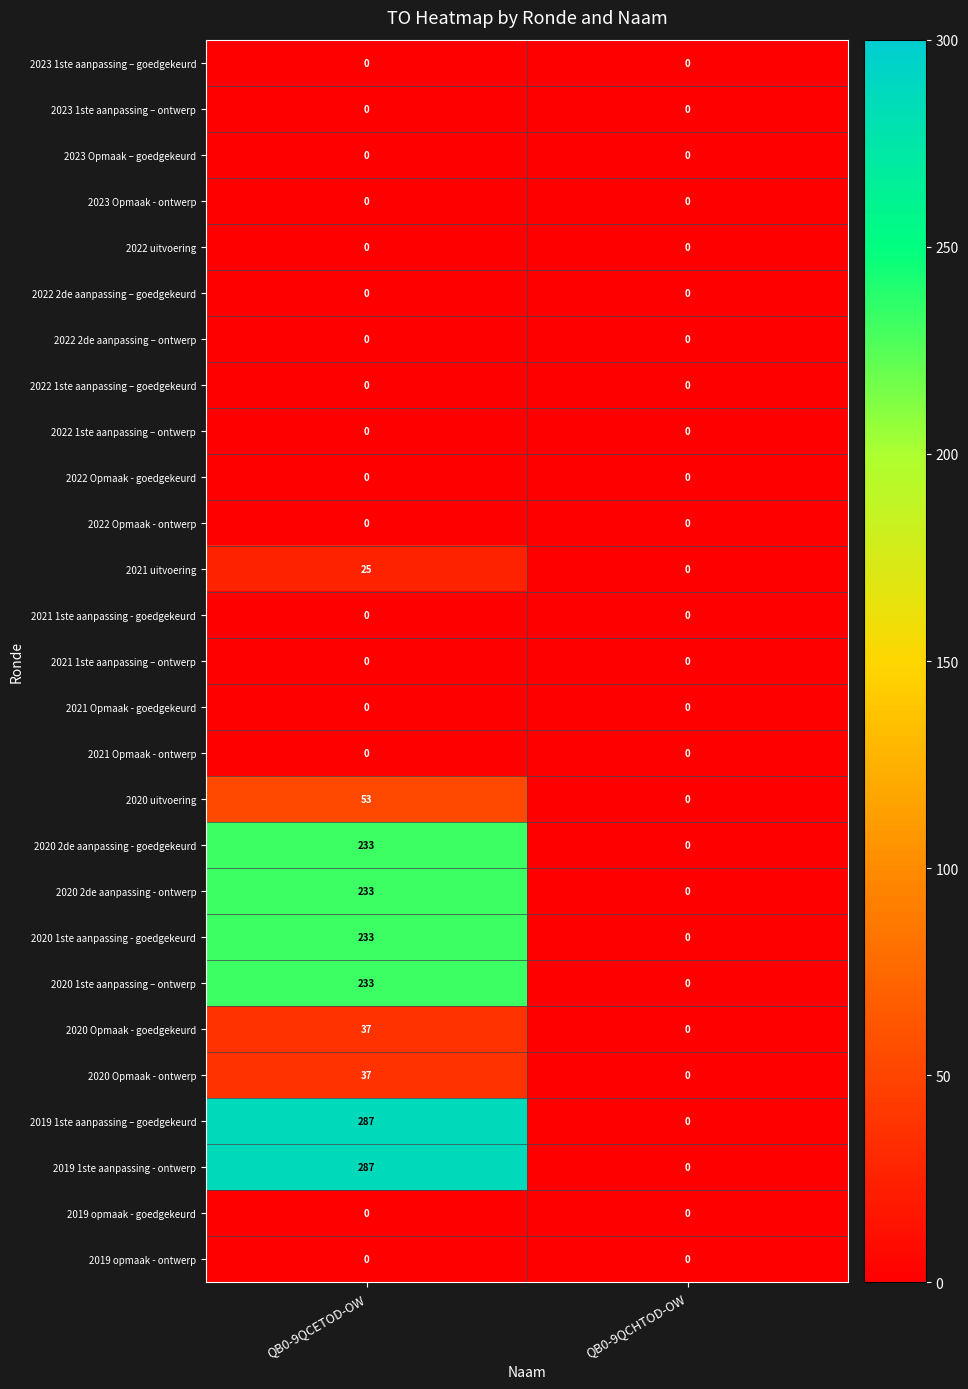

Is the value of 2020 1ste aanpassing - goedgekeurd at QB0-9QCETOD-OW greater than the value of 2023 Opmaak - ontwerp at QB0-9QCHTOD-OW?

Yes